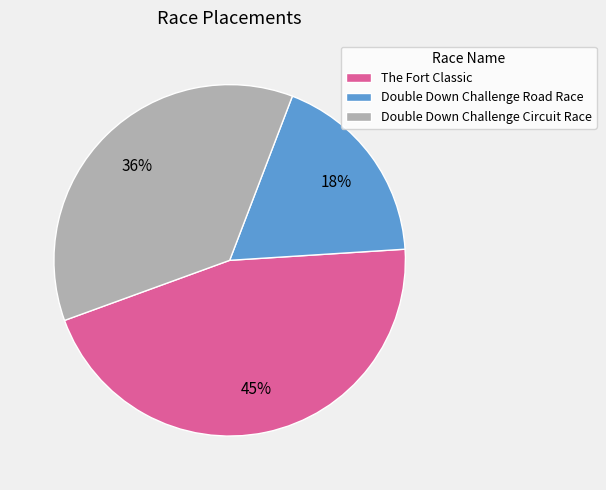

To the nearest percent, what is the difference between the Double Down Challenge Circuit Race and The Fort Classic slice percentages?

9%